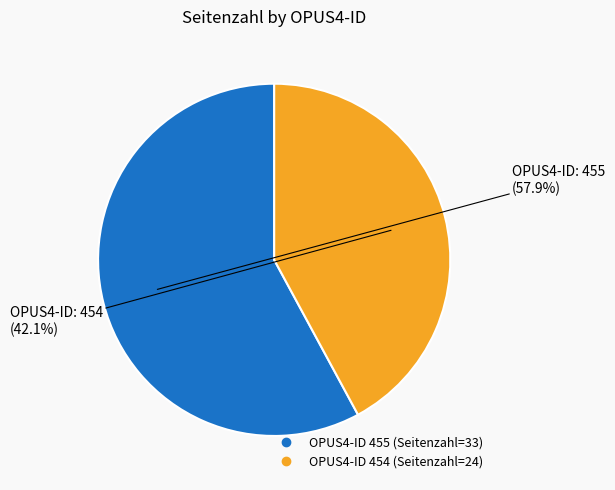

How many segments does this pie chart have?

2